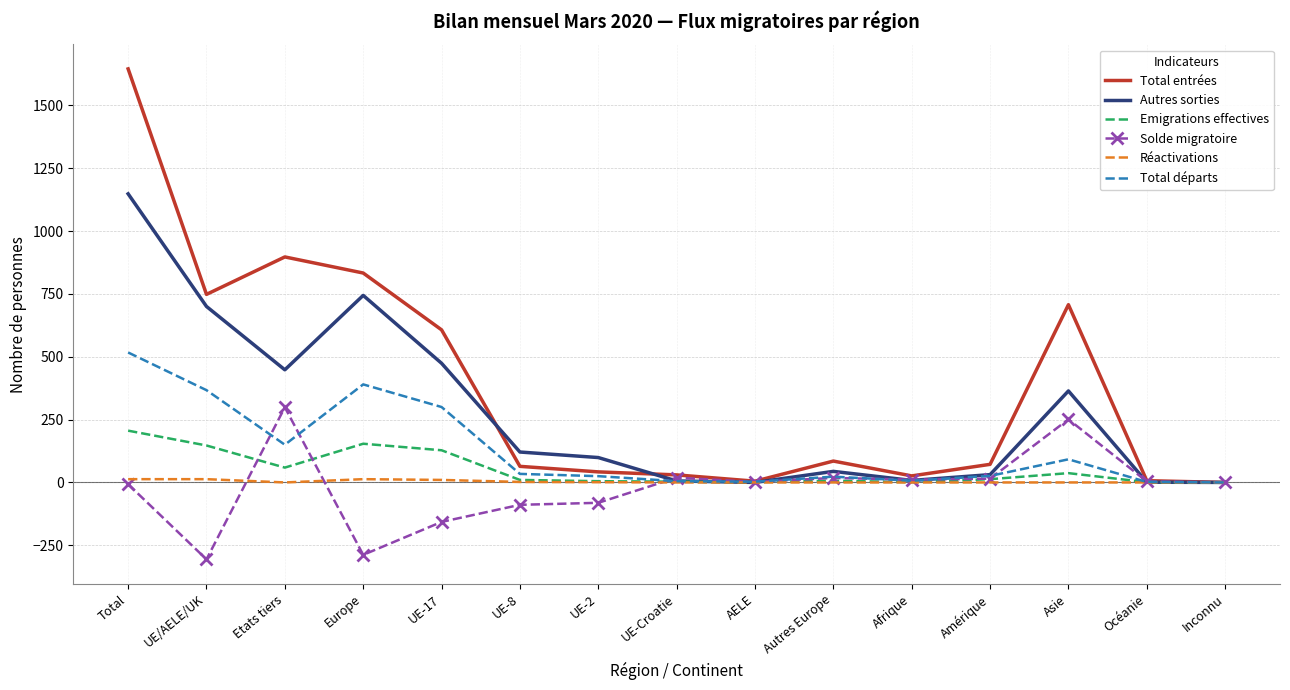

What is the average value of the Total départs series?

129